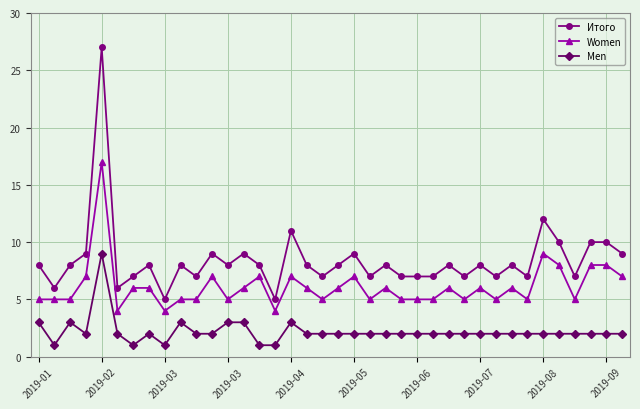

What are all the series names shown in the legend?

Итого, Women, Men